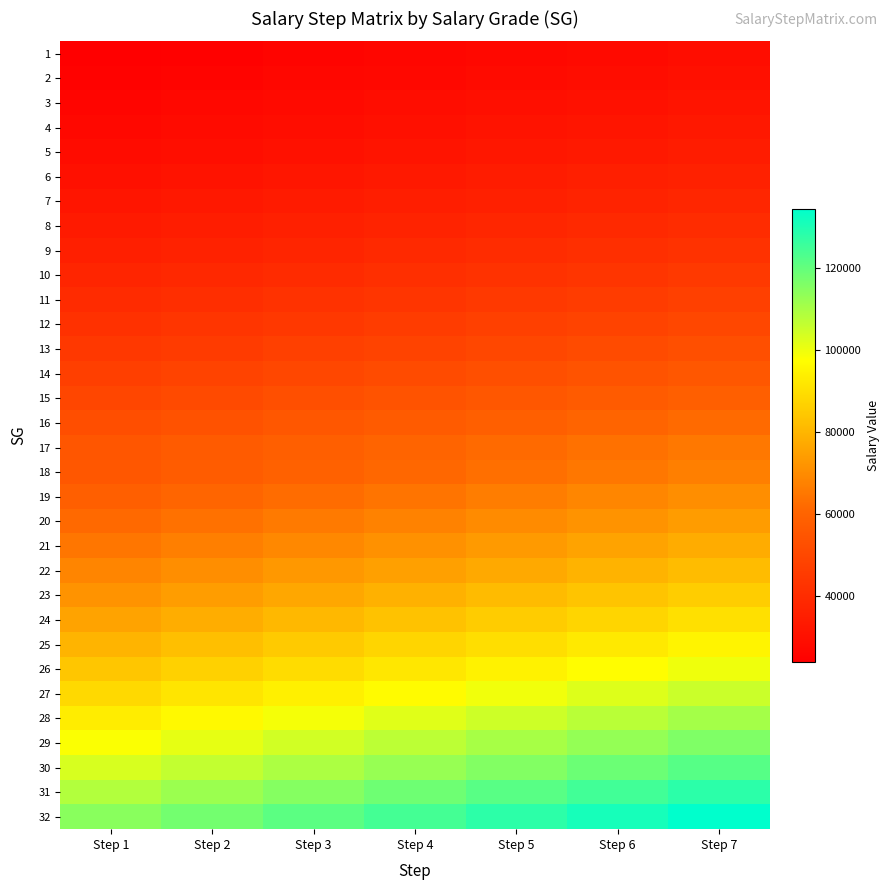

At which category is the sum across all series the highest?

Step 7